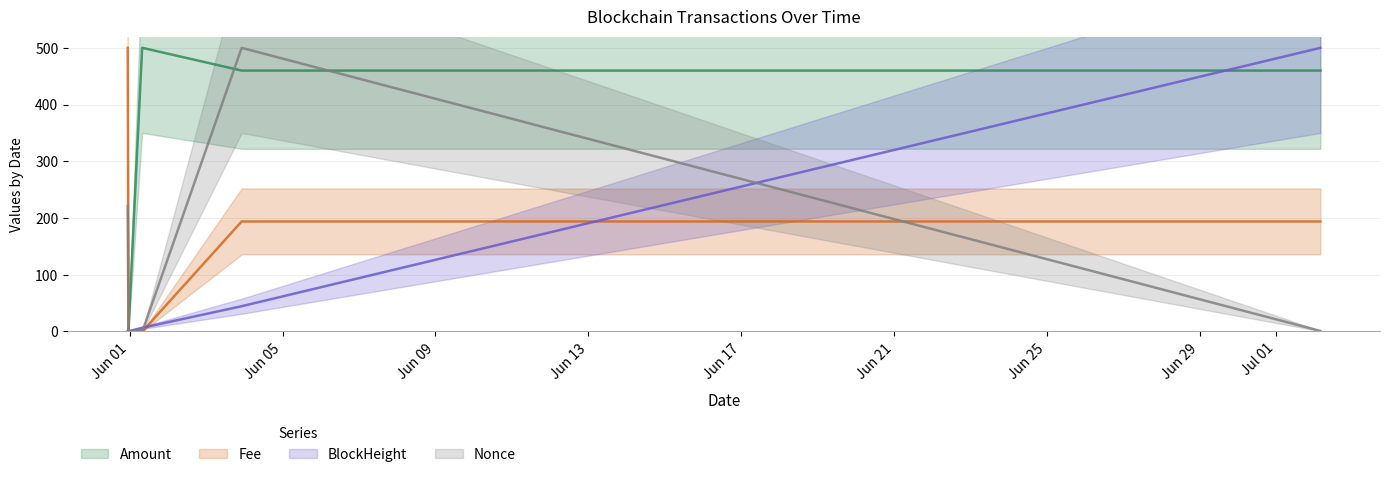

How many values in the BlockHeight series exceed 6?

4